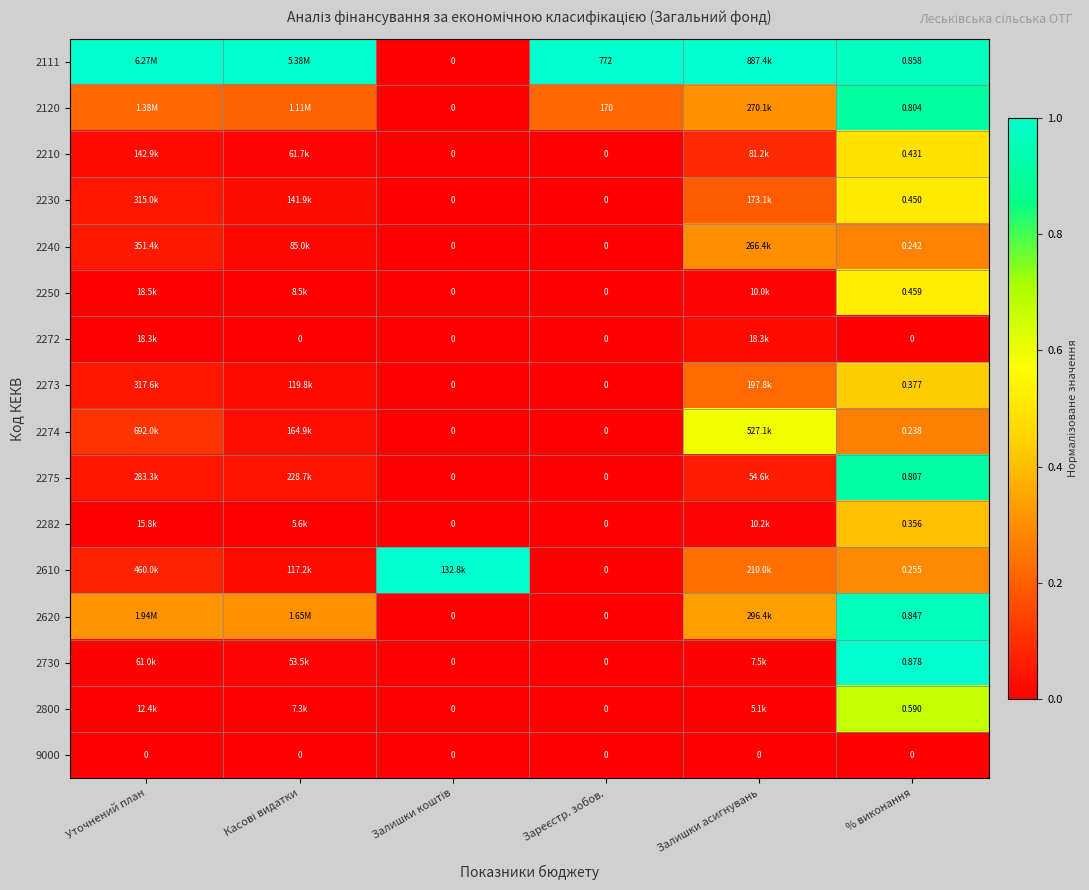

What is the sum of all 2210 values?

0.6